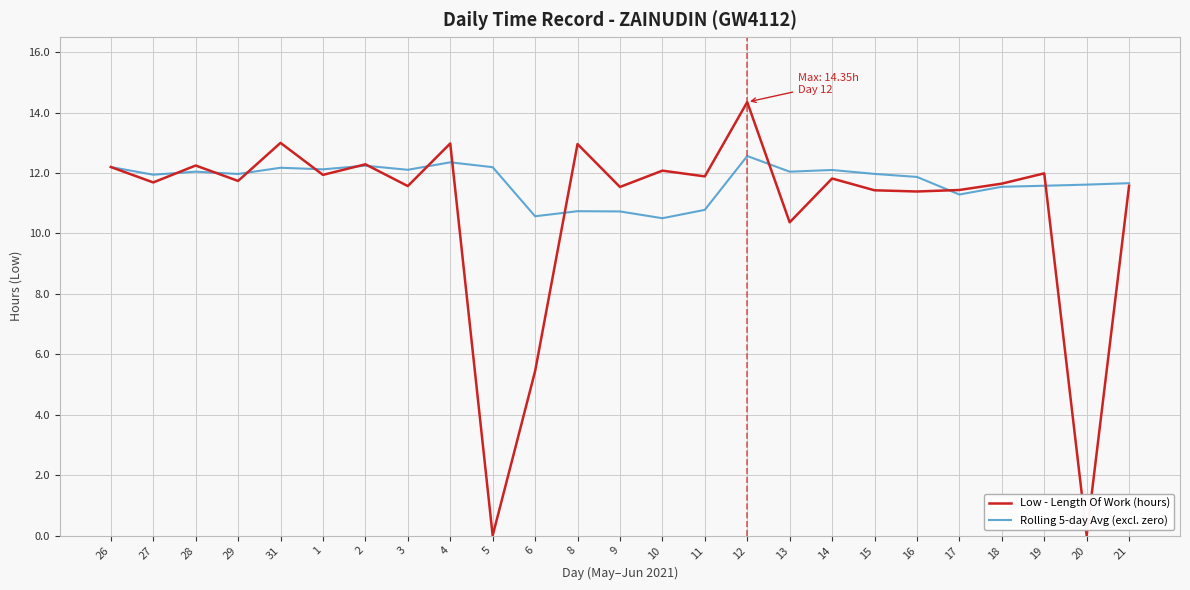

At 4, list the series in order from smallest to largest.

Rolling 5-day Avg (excl. zero), Low - Length Of Work (hours)